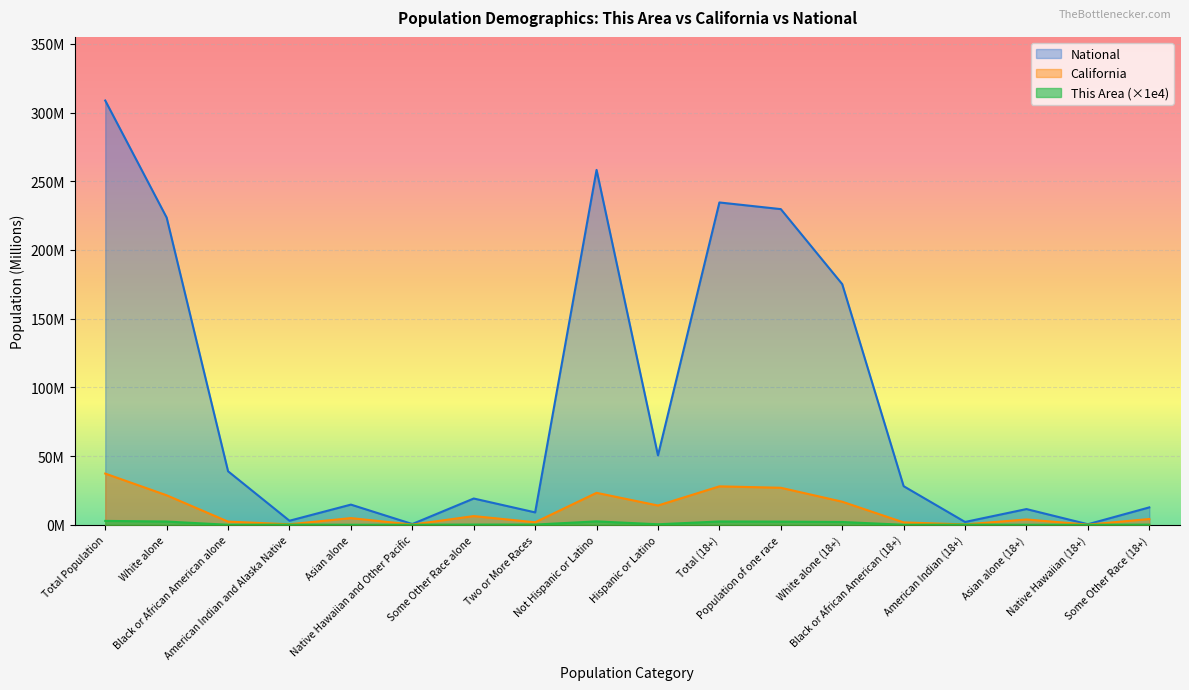

True or false: National and California intersect in this chart.

False